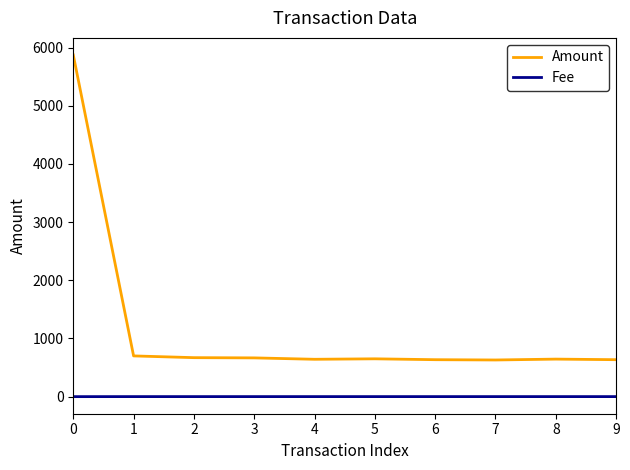

True or false: Fee and Amount intersect in this chart.

False